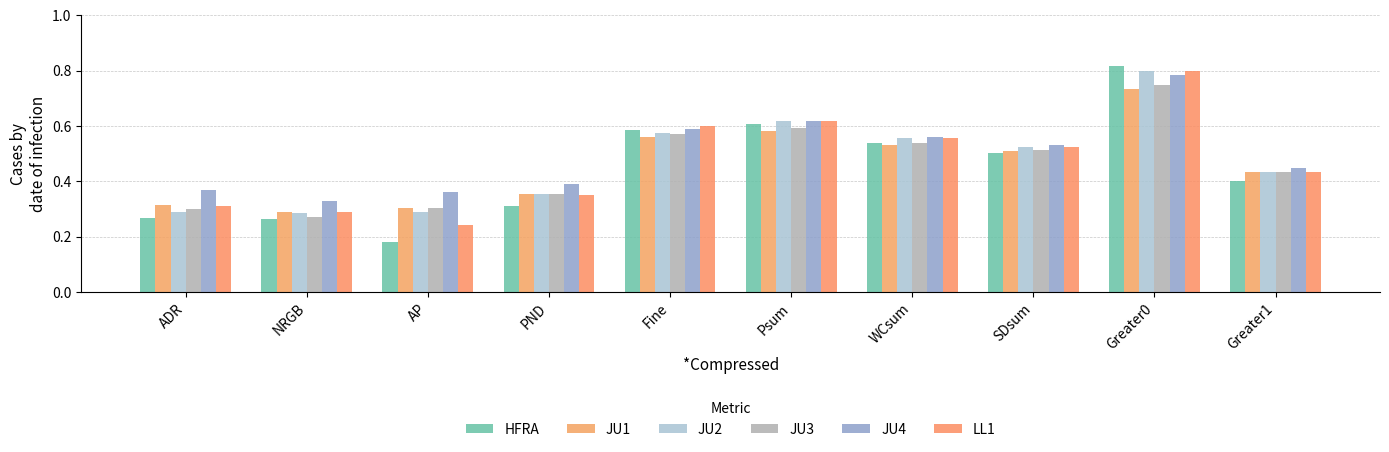

What is the difference between the maximum and minimum values in the JU3 series?

0.5